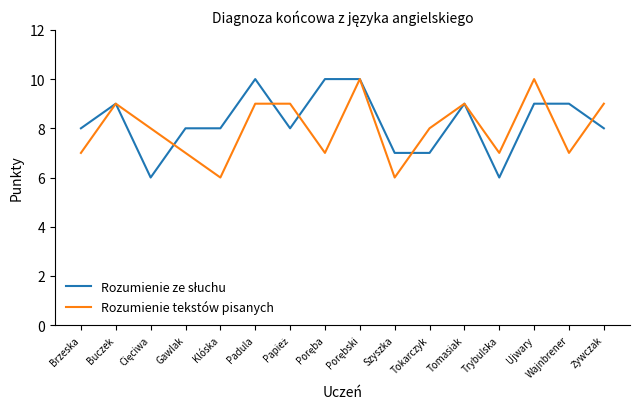

What is the lowest value of the Rozumienie tekstów pisanych series?

6